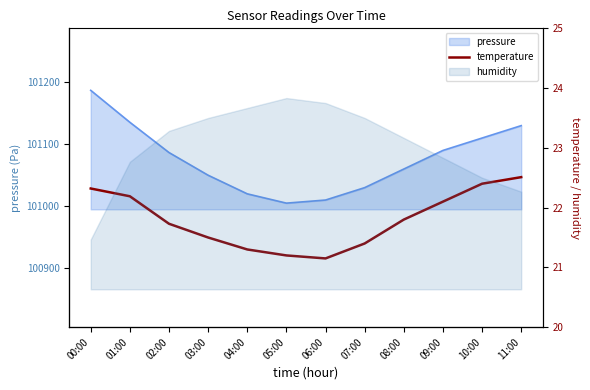

Does the chart display data point markers on the line(s)?

No